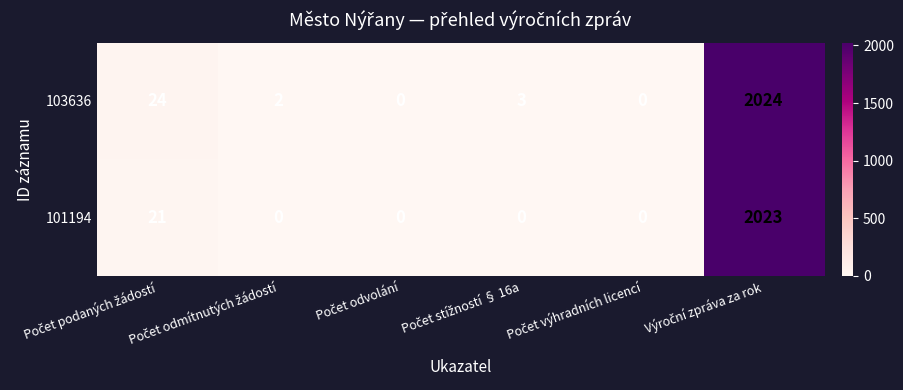

Which series has the largest range (max minus min)?

103636